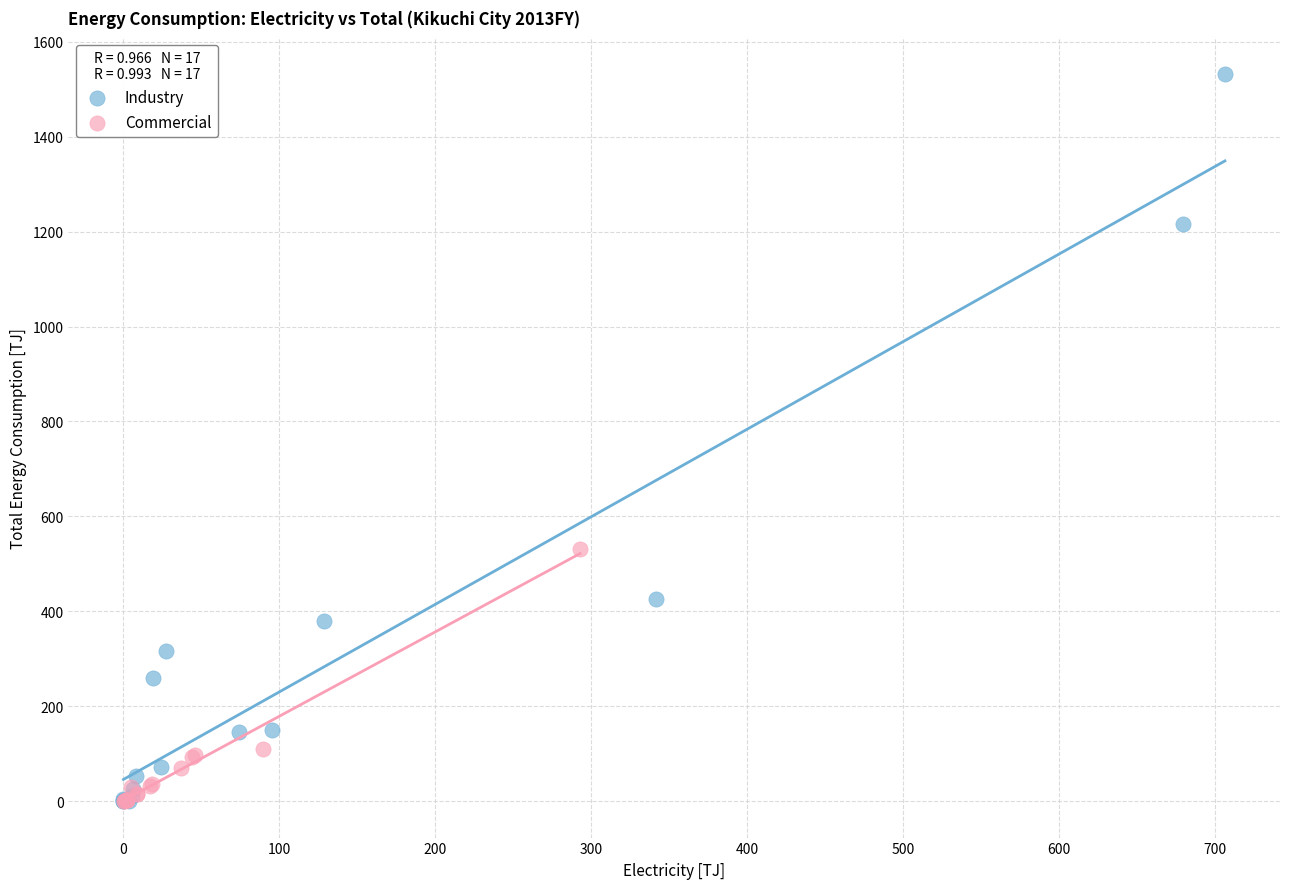

Which series has the largest Y range (max minus min)?

Industry